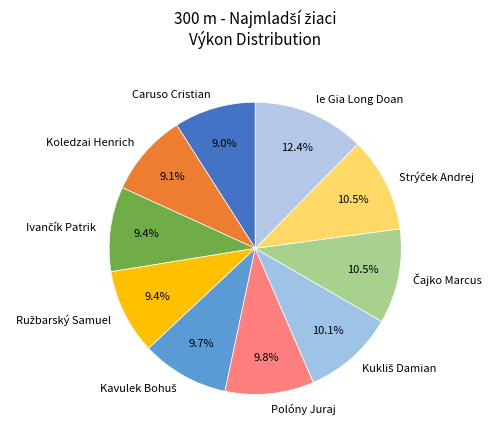

What is the largest slice in the pie chart?

le Gia Long Doan